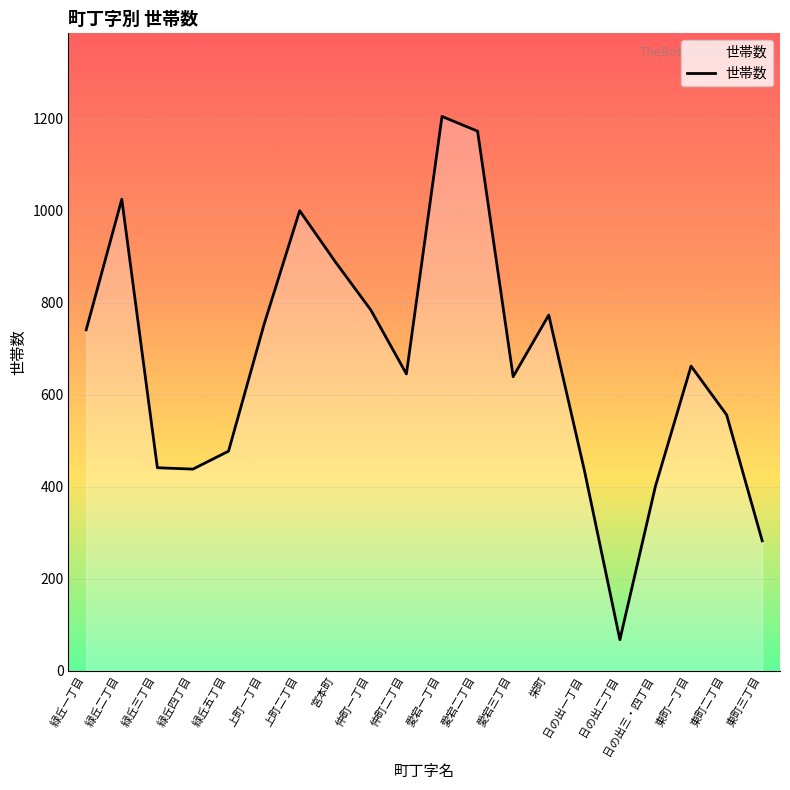

Which has a higher value, 愛宕一丁目 or 仲町二丁目?

愛宕一丁目